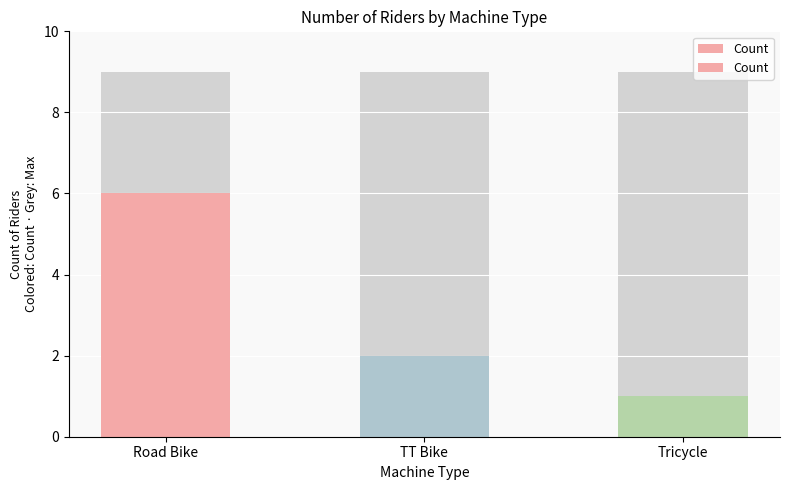

The value at TT Bike is 2. True or false?

True